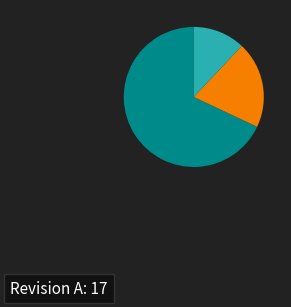

Does any single category account for the majority?

Yes